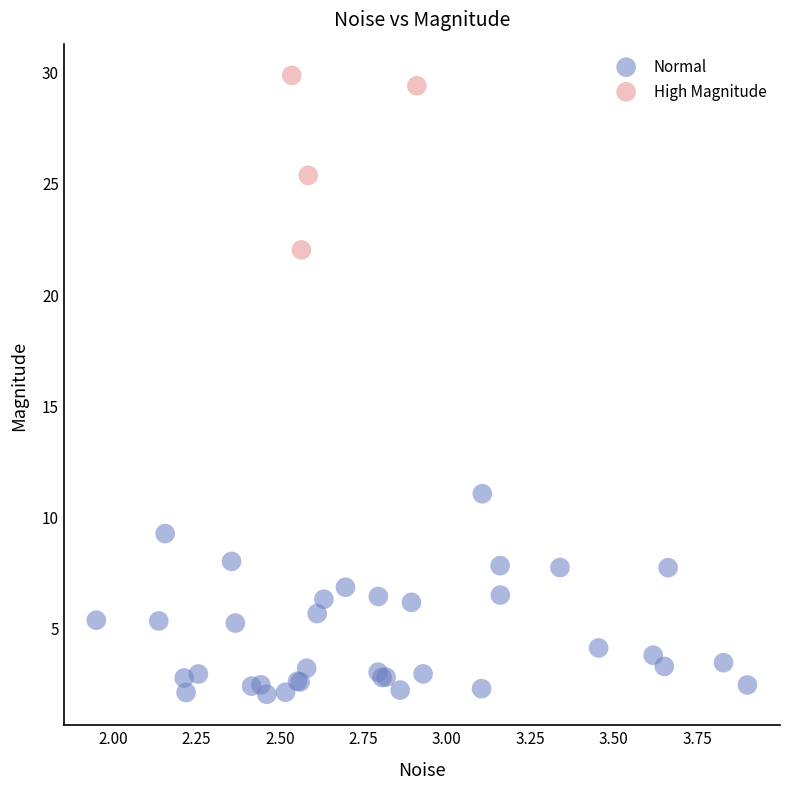

Which series contains the highest Y value?

High Magnitude